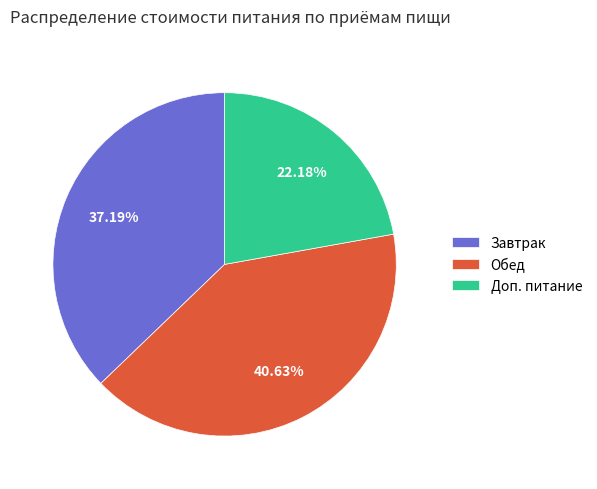

Which has a higher value, Доп. питание or Завтрак?

Завтрак